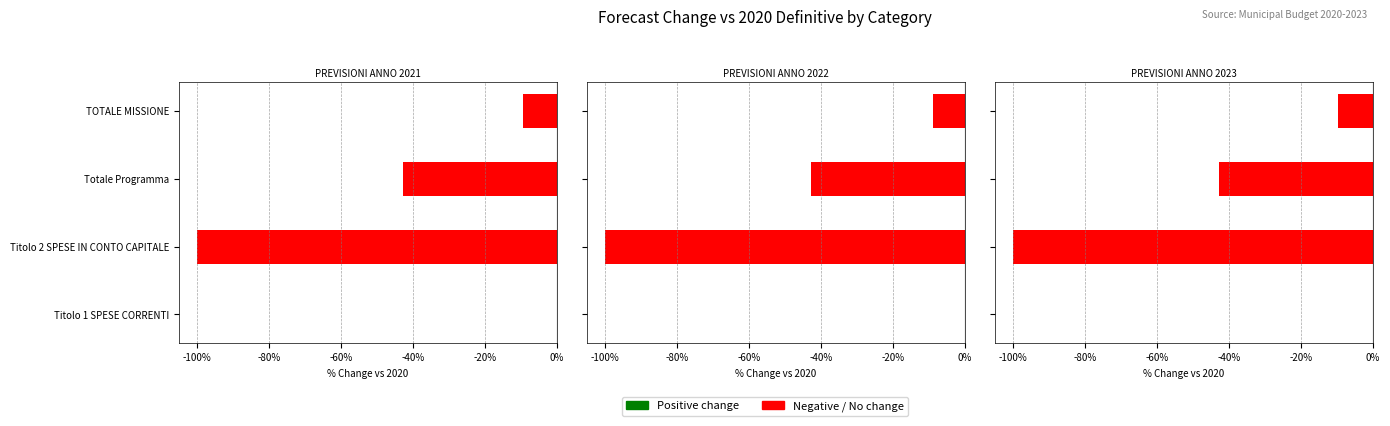

The PREVISIONI ANNO 2023 series shows -25.6 at Totale Programma. True or false?

False